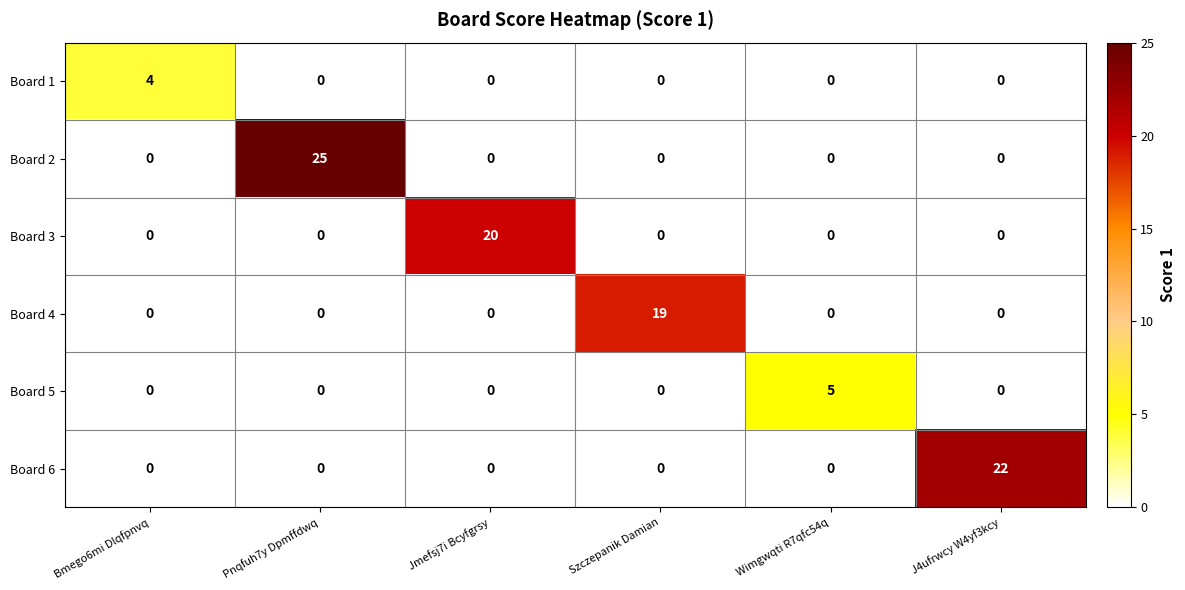

At which category is the sum across all series the highest?

Pnqfuh7y Dpmffdwq